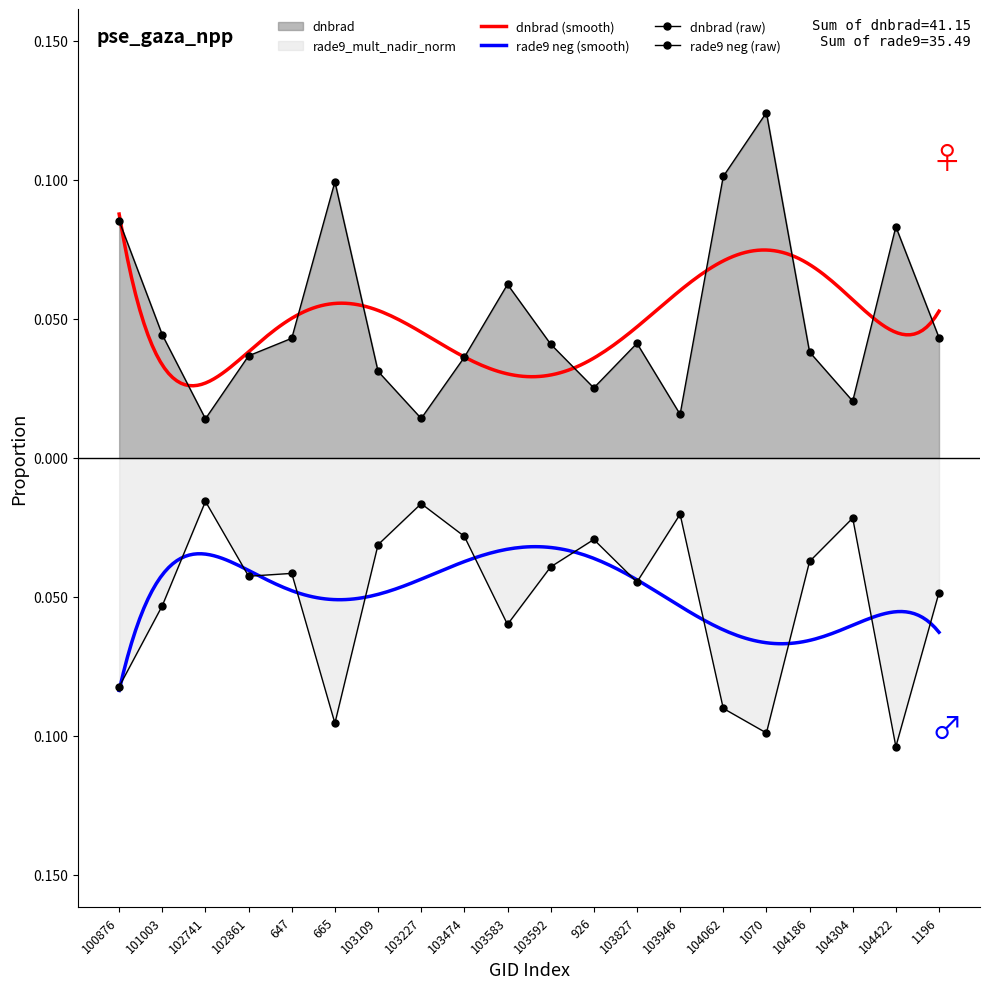

True or false: dnbrad and rade9_mult_nadir_norm cross at least once.

False